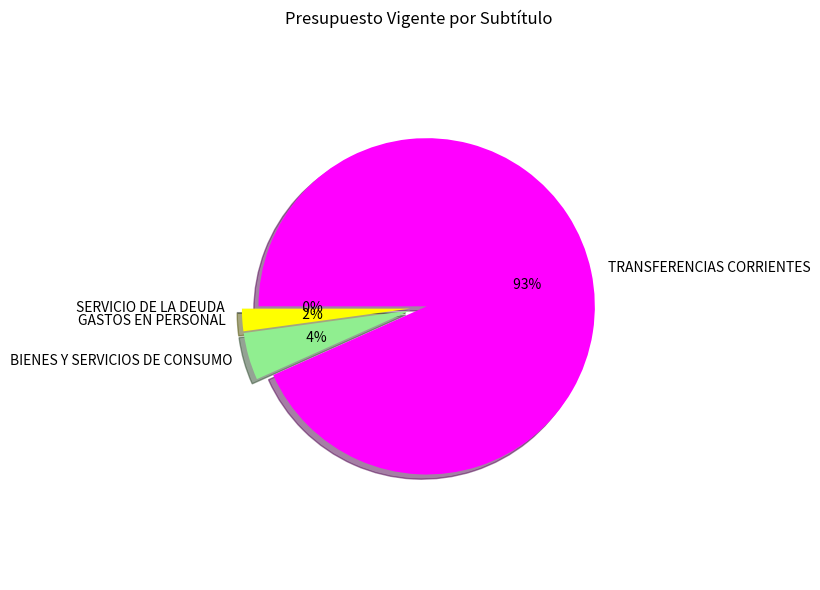

To the nearest percent, what portion does GASTOS EN PERSONAL represent?

2%